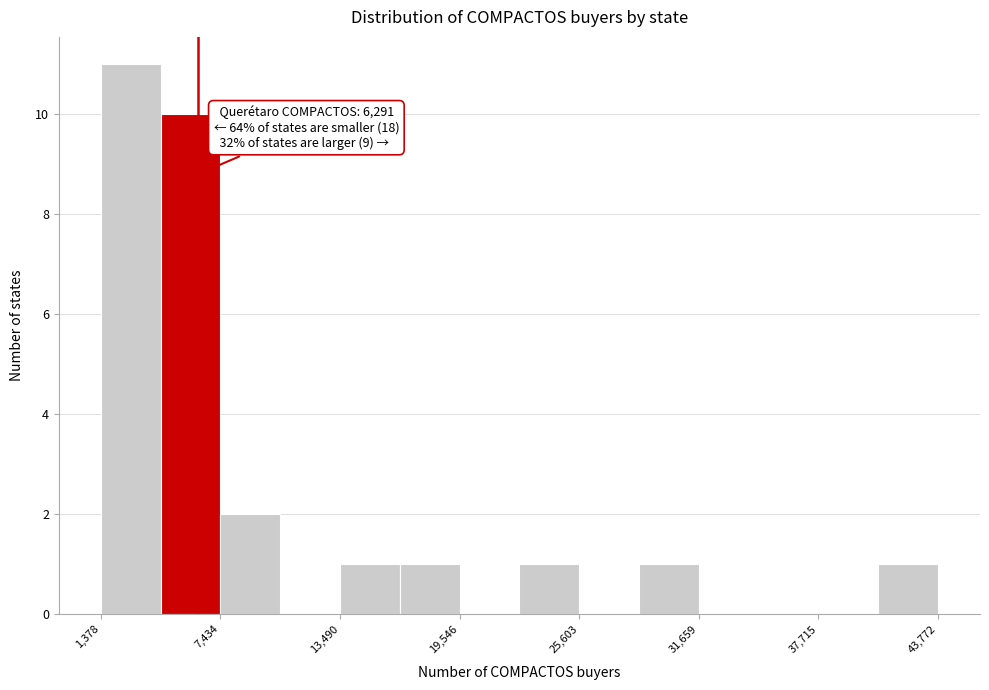

Around what value on the x-axis is the tallest bar? Give the approximate position of its centre, as read against the axis.

3000